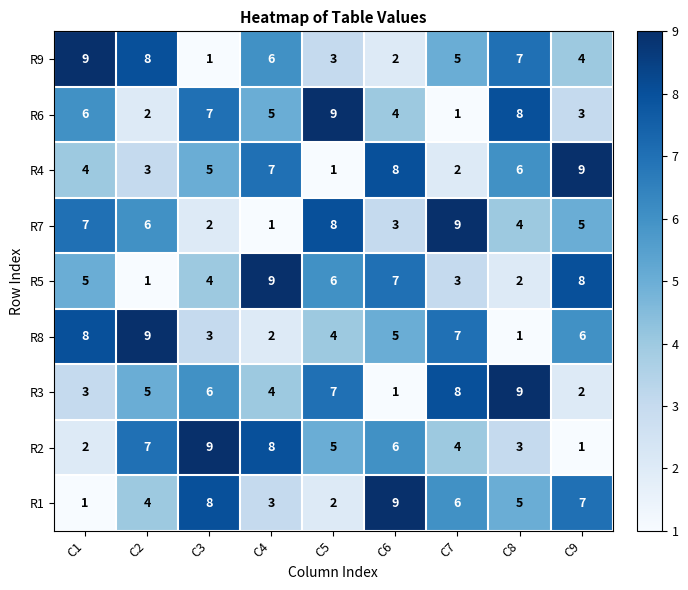

What is the spread (max minus min) of values at C3?

8